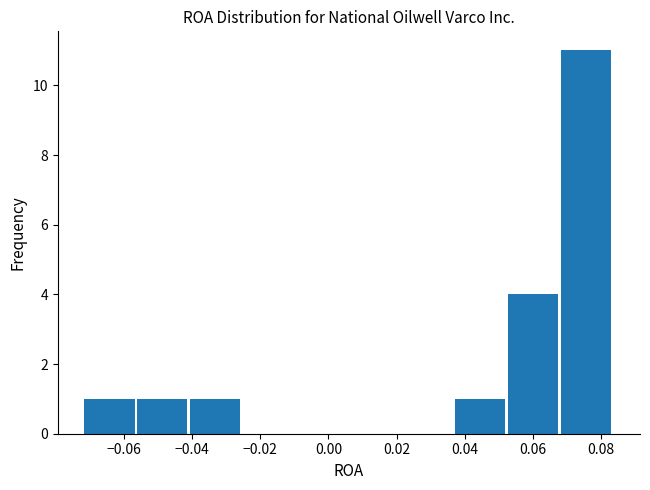

How tall is the bar that spans 0.052 to 0.068 on the x-axis? Neither the bar edges nor the heights are printed on the chart, so give them approximately, as read against the axes.

4